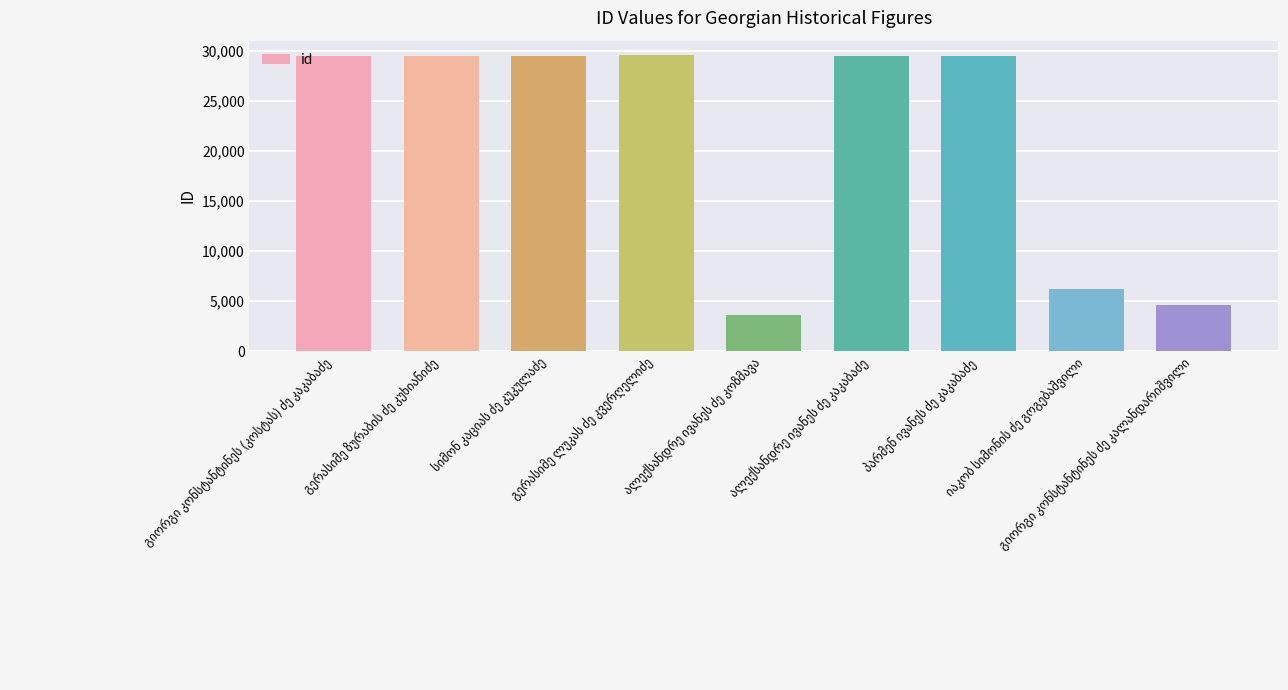

What is the maximum value shown in the chart?

29554